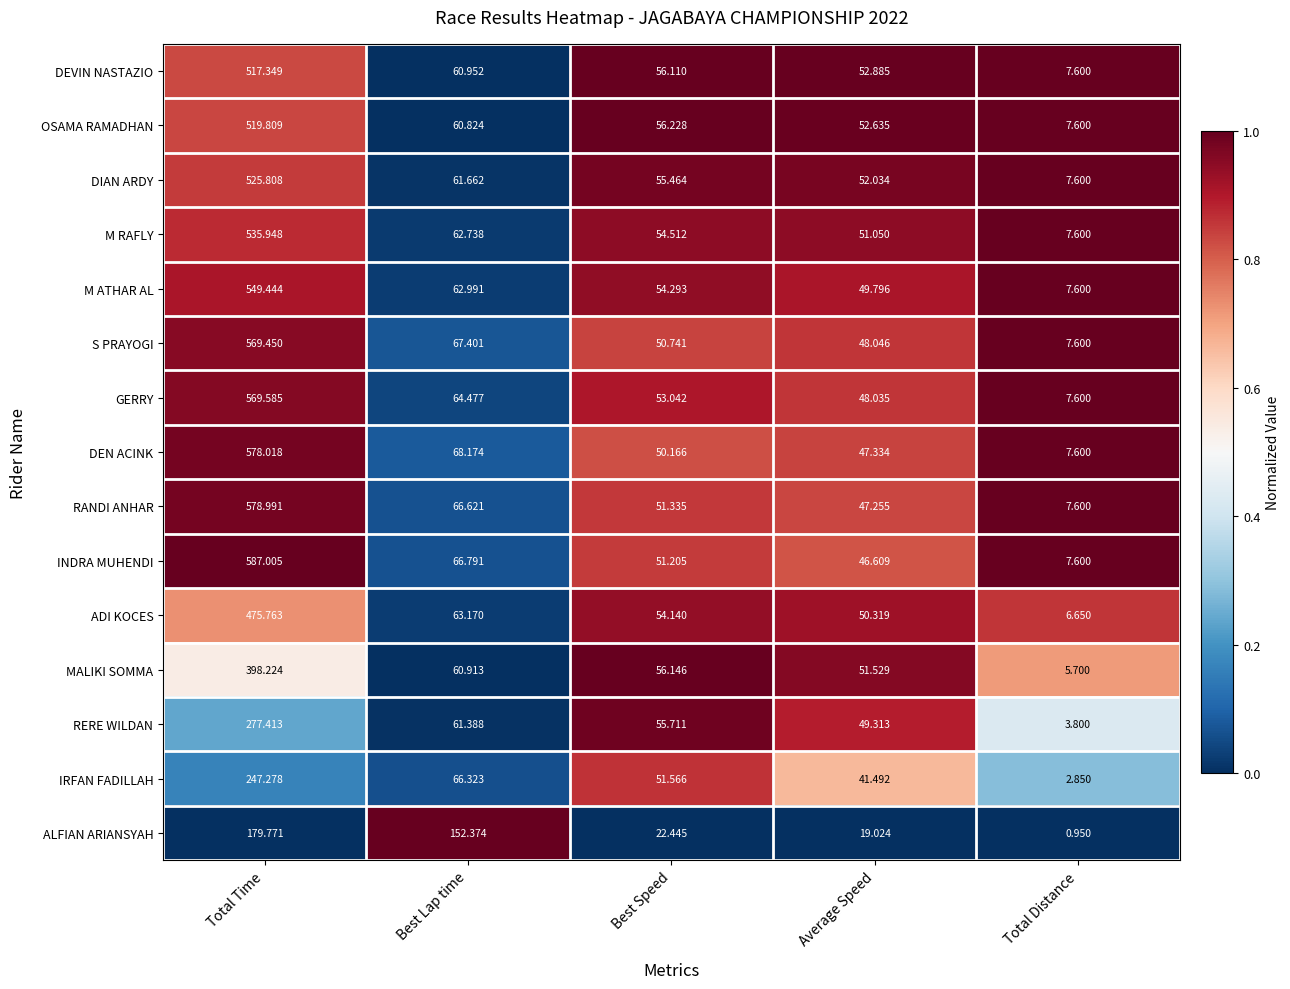

Which series has the largest total across all categories?

INDRA MUHENDI